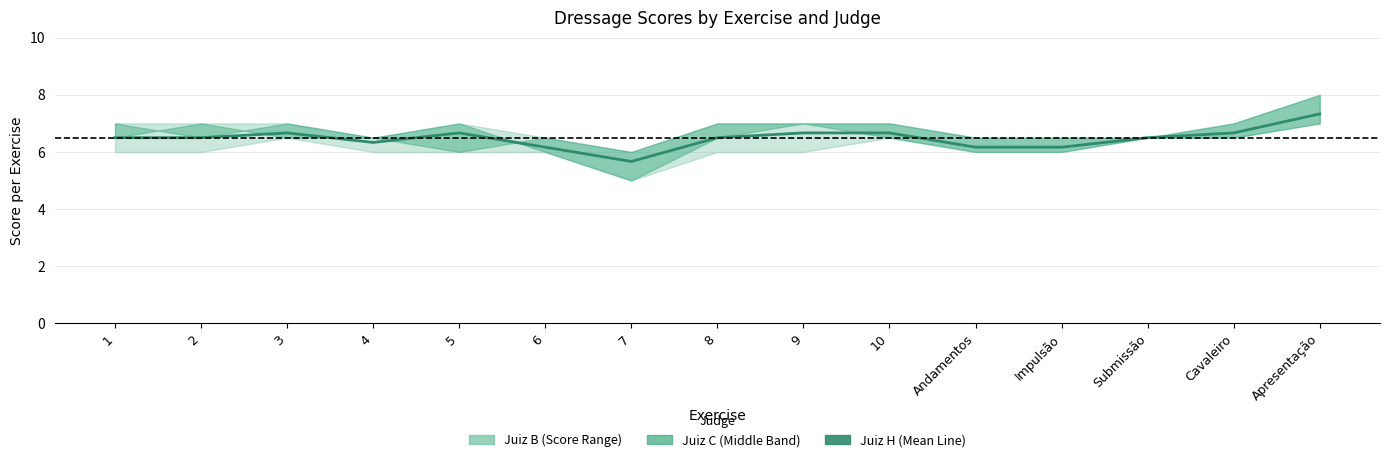

What is the value of the 4th point from the left?

6.3